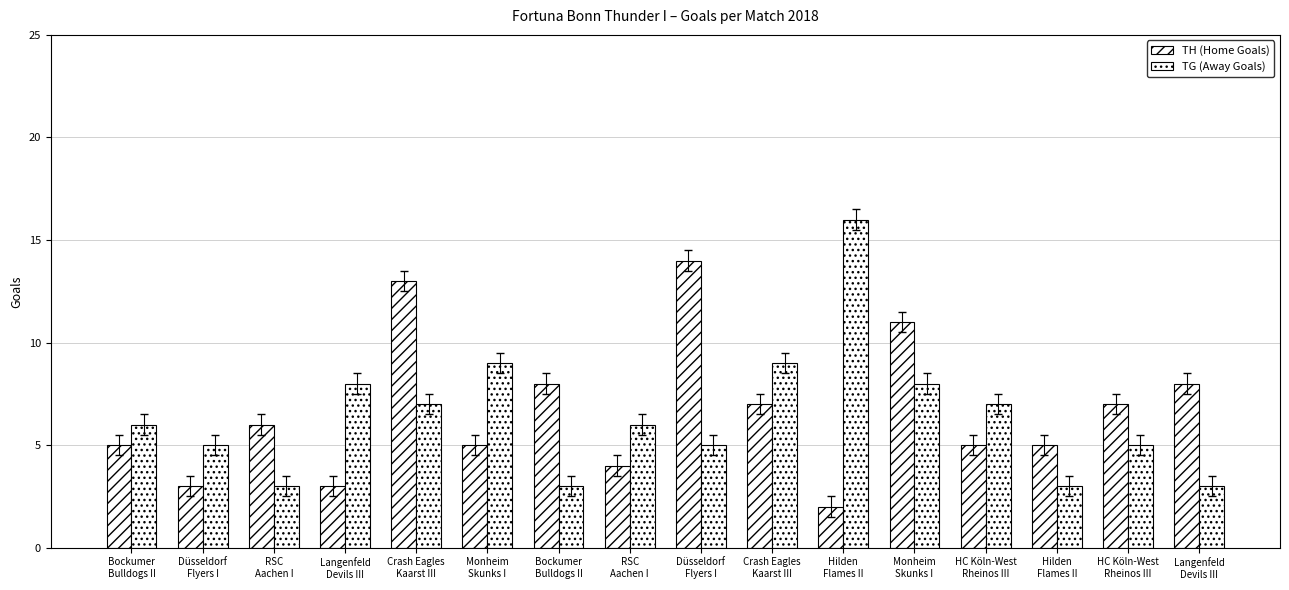

What is the label of the 14th bar from the right?

RSC
Aachen I